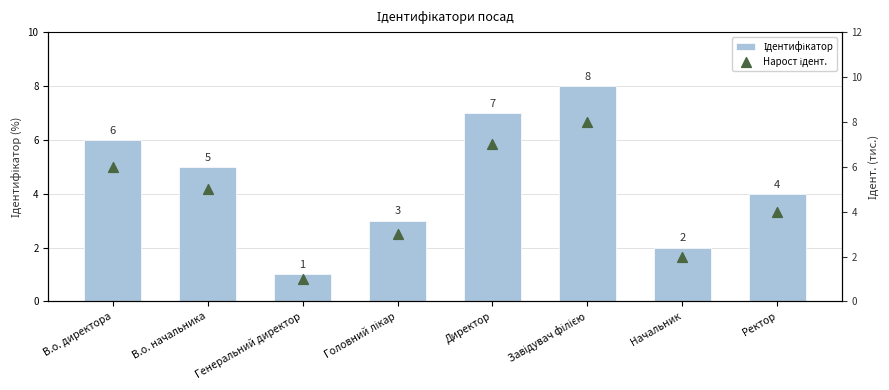

At which category is the sum across all series the highest?

Завідувач філією